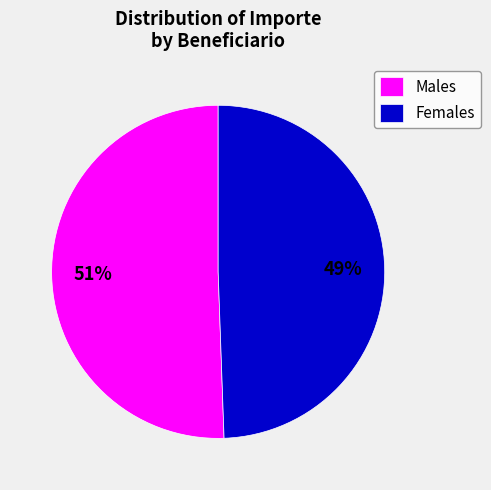

Is there a majority slice in this chart?

Yes